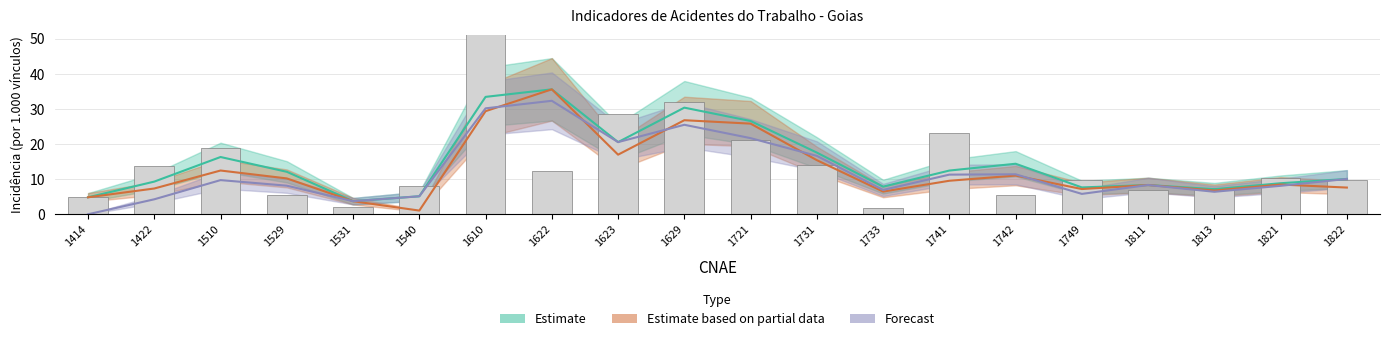

True or false: Incidencia Temporaria has a value of 5.9 at 1813.

True